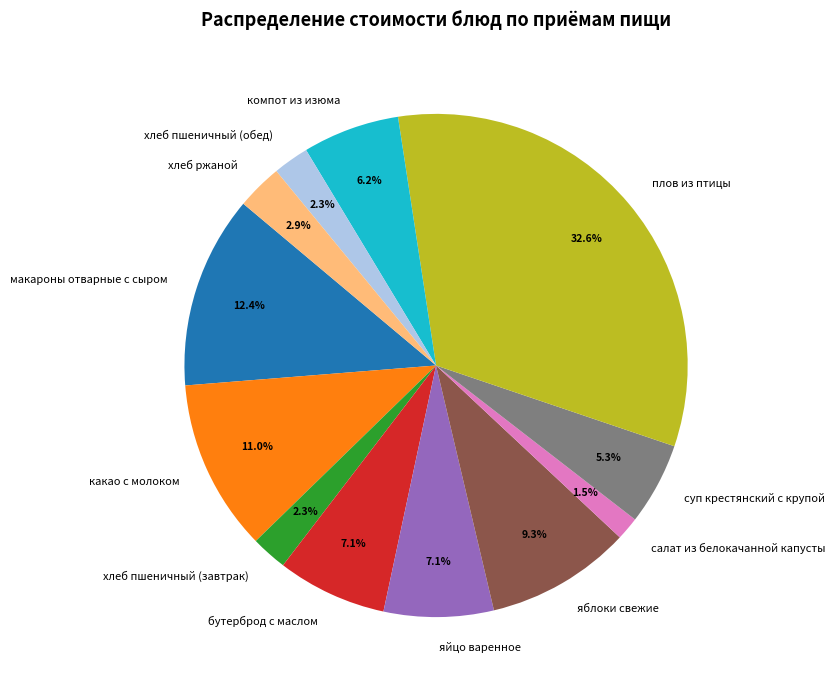

What is the smallest slice in the pie chart?

салат из белокачанной капусты